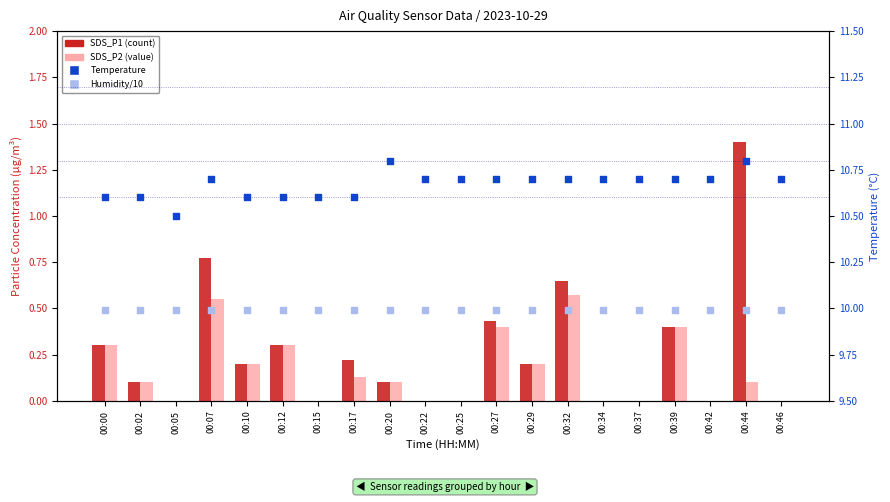

Which series has the largest Y range (max minus min)?

SDS_P1